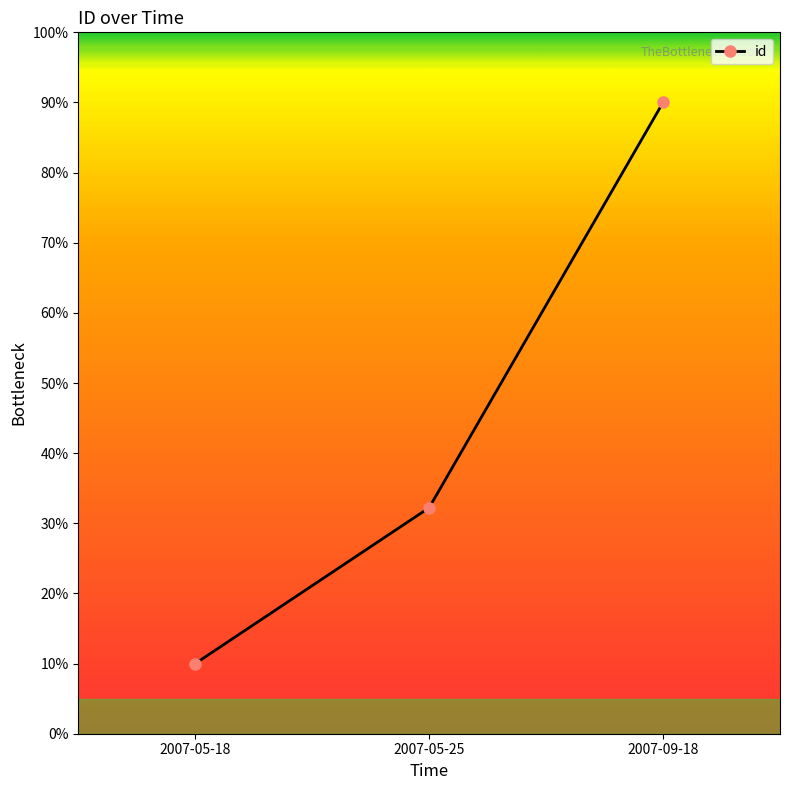

How many data points are above 32?

2